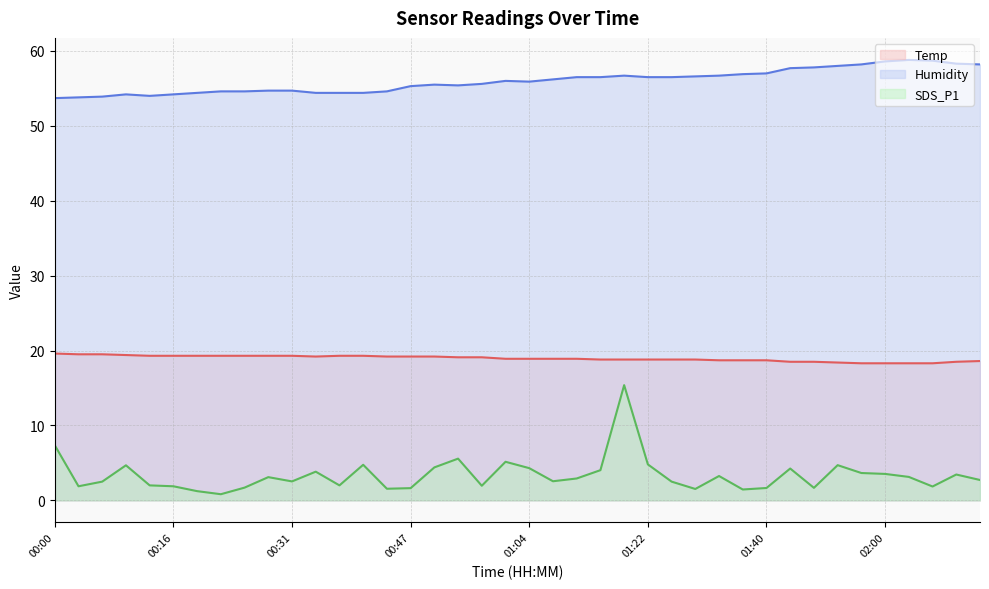

True or false: Humidity and Temp intersect in this chart.

False